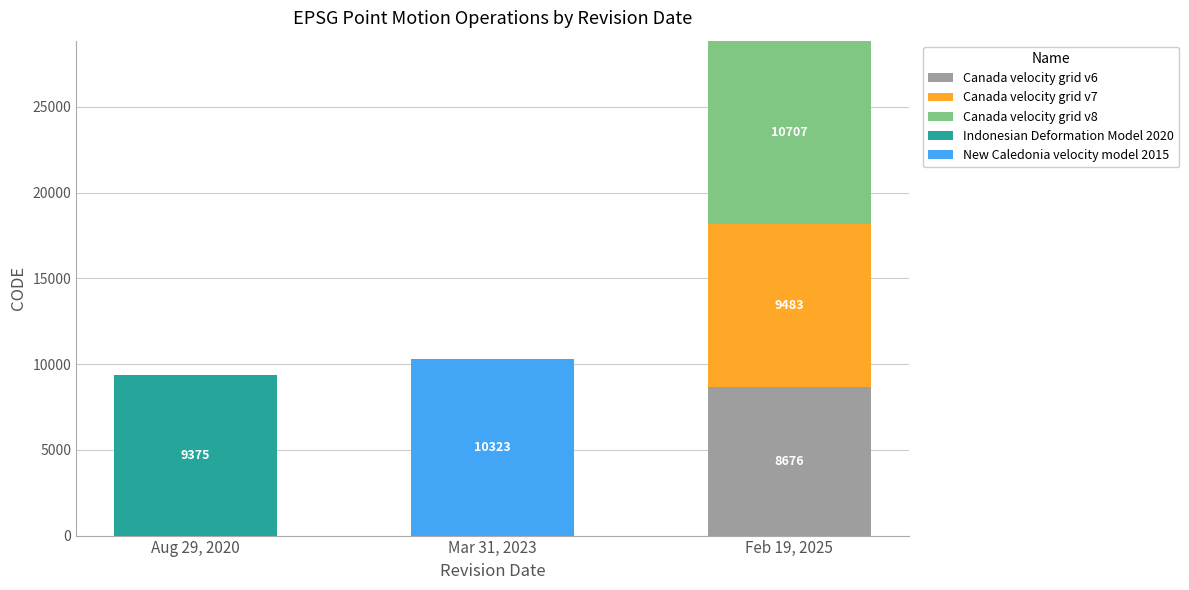

The value of Canada velocity grid v6 at Aug 29, 2020 is 0. True or false?

True